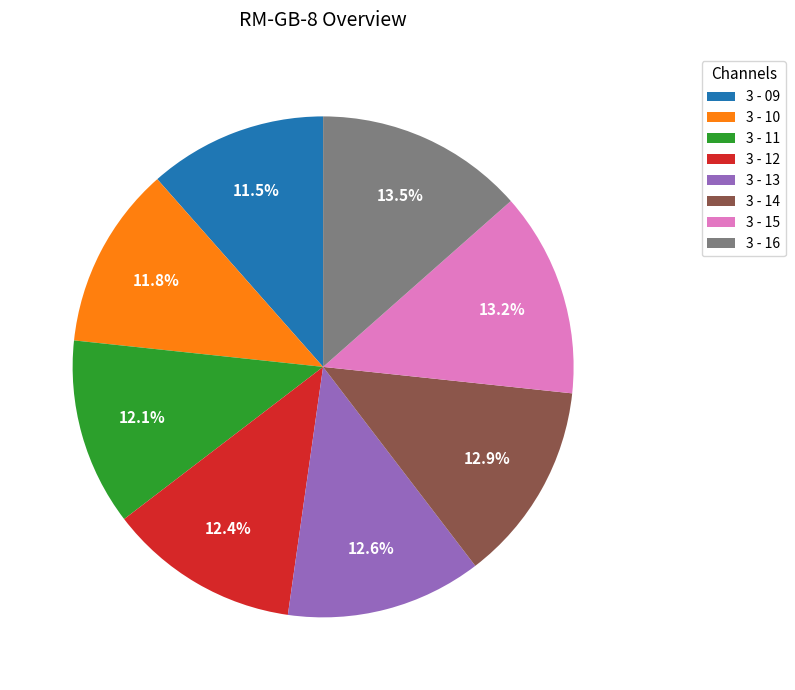

What portion of the pie excludes 3 - 13?

87.4%